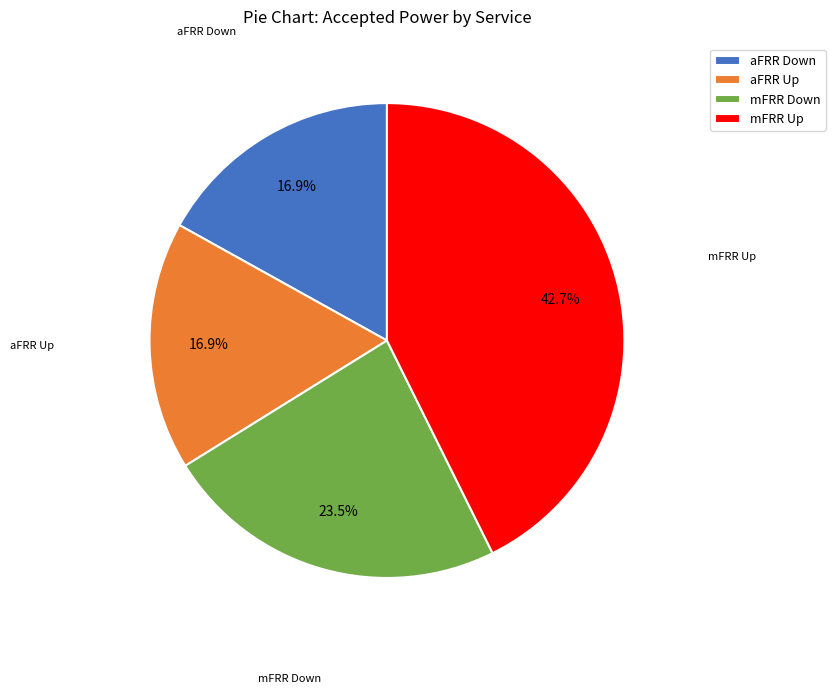

To the nearest percent, what is the difference between the largest and smallest slice percentages?

26%